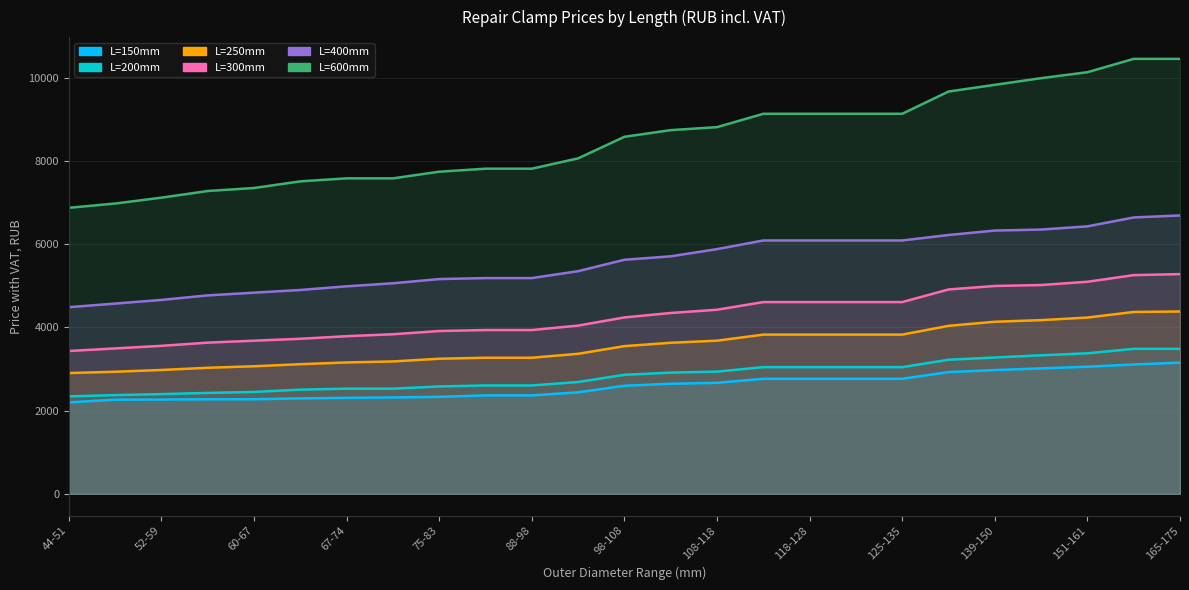

Reading right to left, extract all data points from this chart.

L=150mm: 3154	3109	3055	3015	2975	2926	2765	2765	2765	2765	2668	2646	2598	2440	2366	2366	2331	2317	2307	2294	2273	2272	2267	2263	2198
L=200mm: 3485	3485	3378	3330	3277	3223	3045	3045	3045	3045	2938	2914	2861	2688	2605	2605	2581	2528	2528	2504	2450	2426	2397	2373	2342
L=250mm: 4383	4371	4237	4175	4136	4038	3827	3827	3827	3827	3681	3631	3550	3366	3271	3271	3247	3182	3158	3116	3066	3030	2977	2934	2903
L=300mm: 5281	5257	5097	5019	4996	4912	4609	4609	4609	4609	4425	4347	4240	4044	3937	3937	3913	3836	3789	3727	3681	3634	3557	3495	3433
L=400mm: 6691	6643	6429	6352	6328	6221	6090	6090	6090	6090	5882	5709	5626	5352	5186	5186	5162	5061	4988	4900	4835	4770	4661	4573	4486
L=600mm: 10455	10455	10134	9991	9831	9670	9135	9135	9135	9135	8814	8742	8582	8064	7815	7815	7743	7583	7583	7511	7351	7279	7119	6978	6875